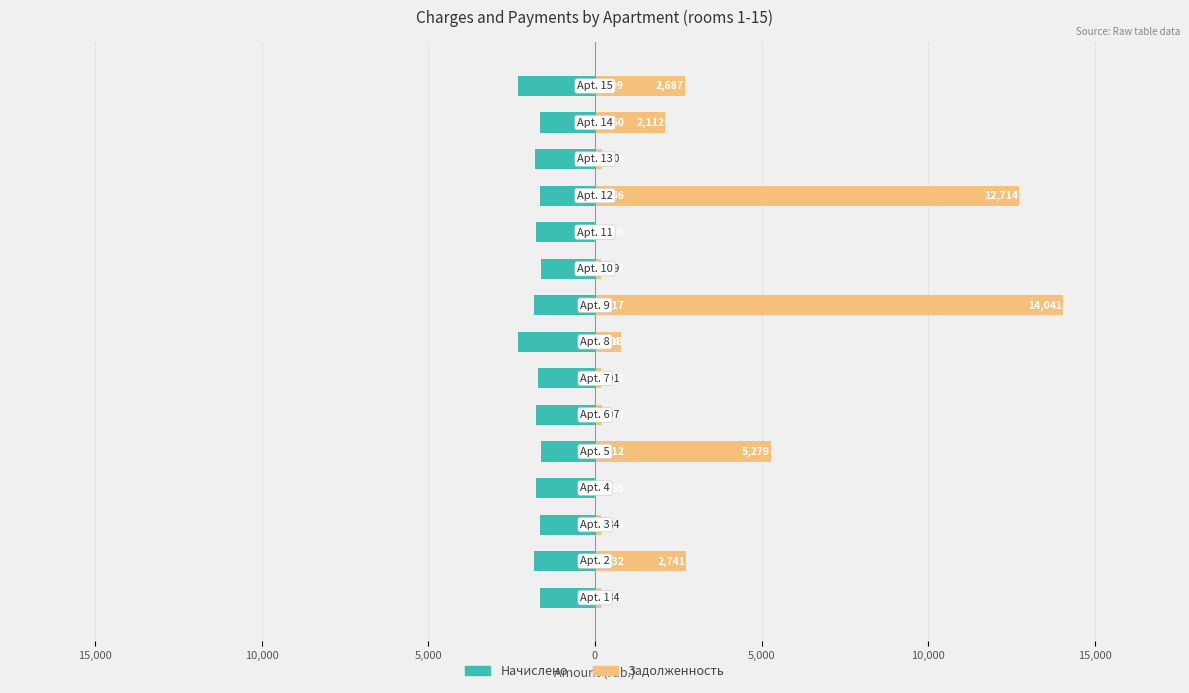

Which series has the widest spread of values?

Задолженность